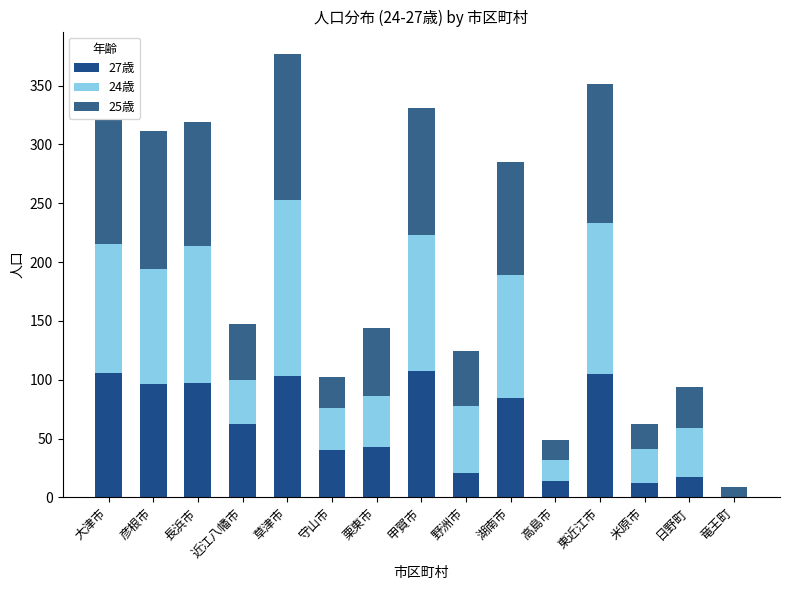

Are the bars grouped side by side (vs. stacked)?

No